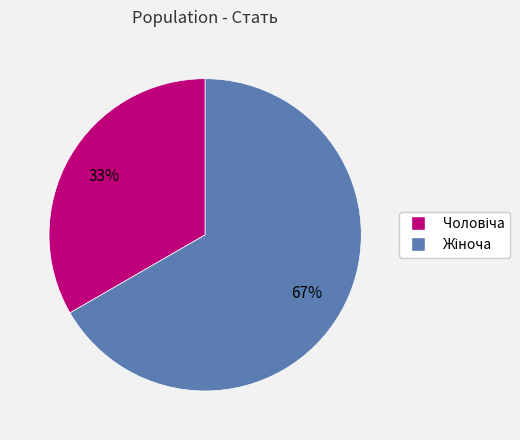

Is there any slice that represents more than half of the pie?

Yes